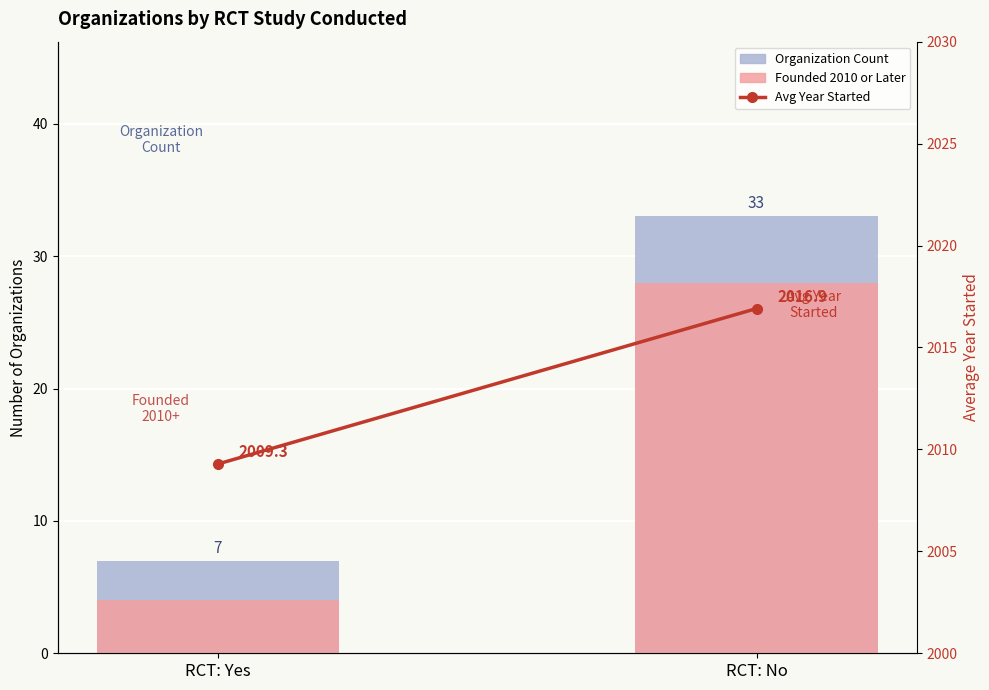

Is it true that Avg Year Started equals 403.5 at RCT: No?

False